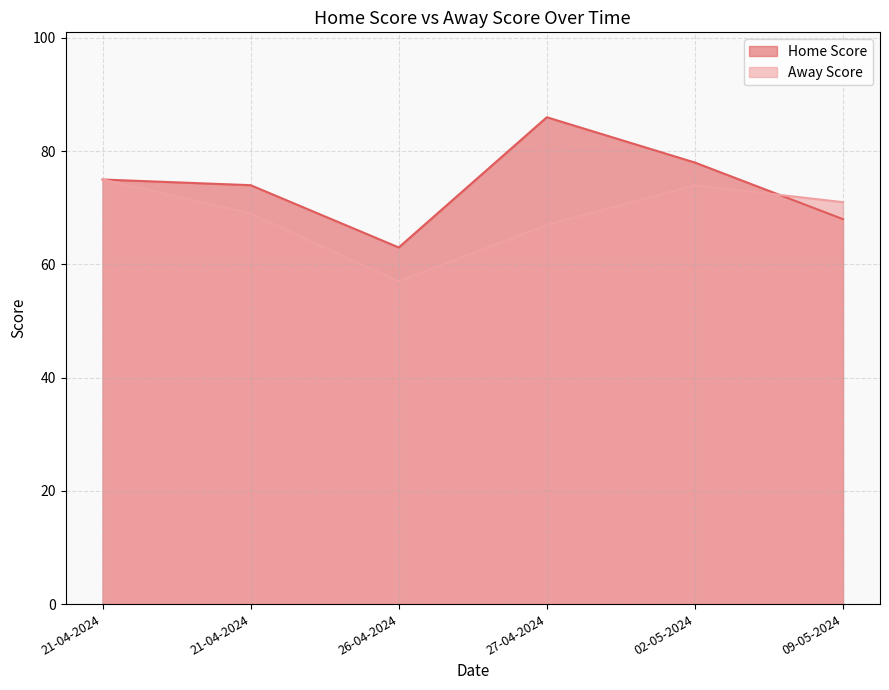

The value of Away Score at 26-04-2024 is 57. True or false?

True